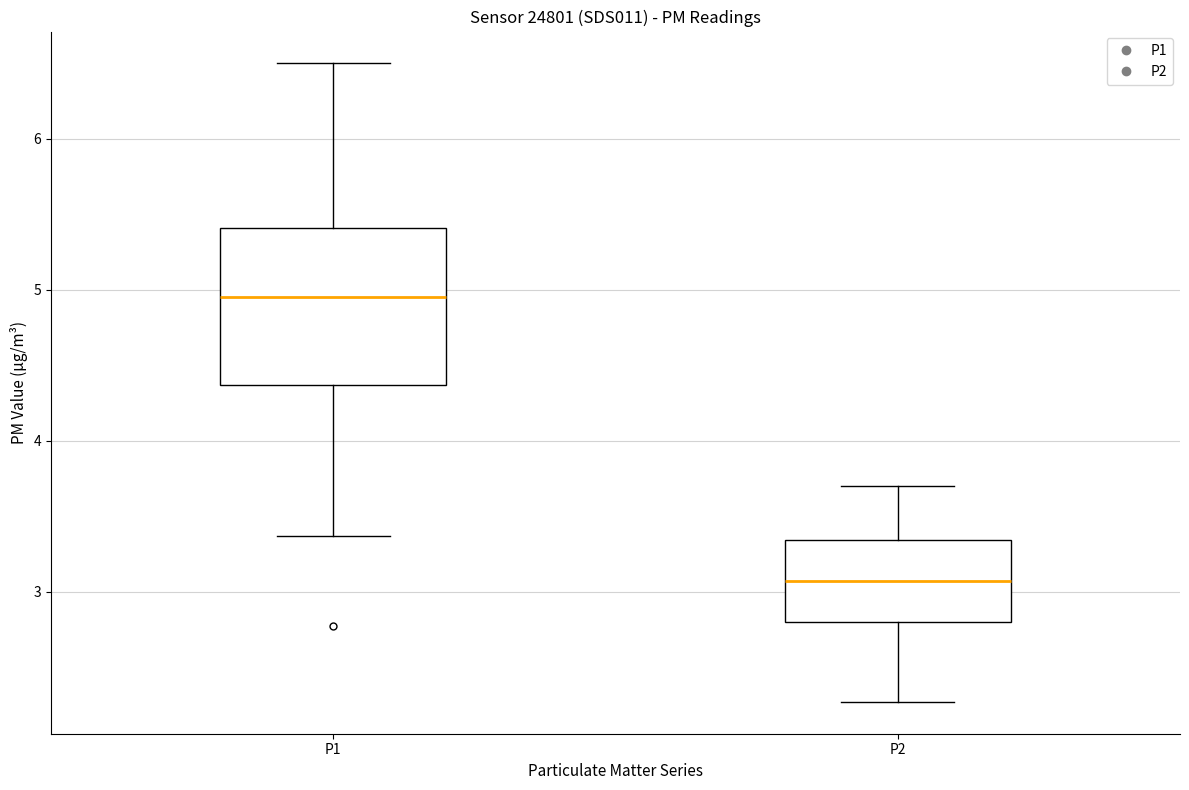

Comparing the boxes themselves (not the whiskers), which one is the tallest?

P1